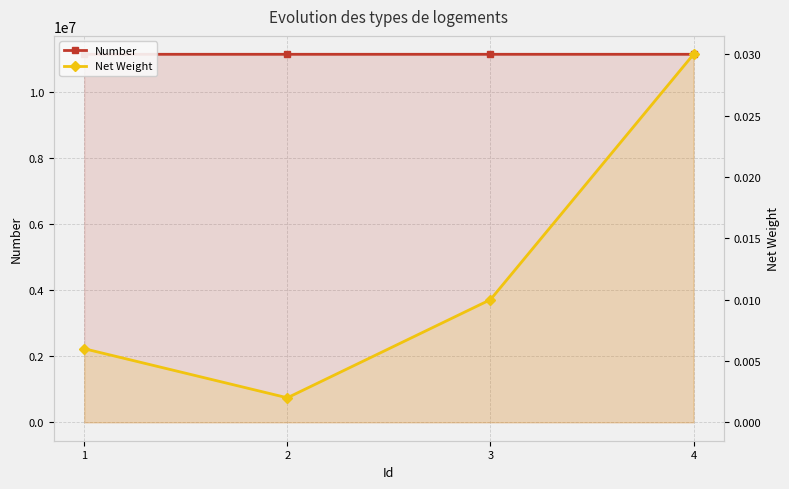

What is the total value across all series at 2?

11133834.0